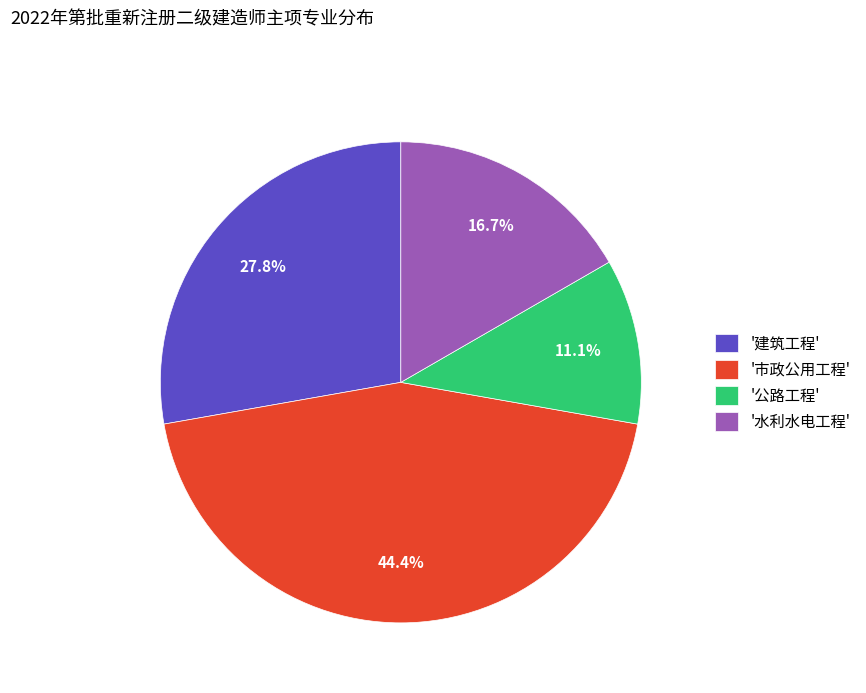

How much of the chart is everything except '水利水电工程'?

83.3%